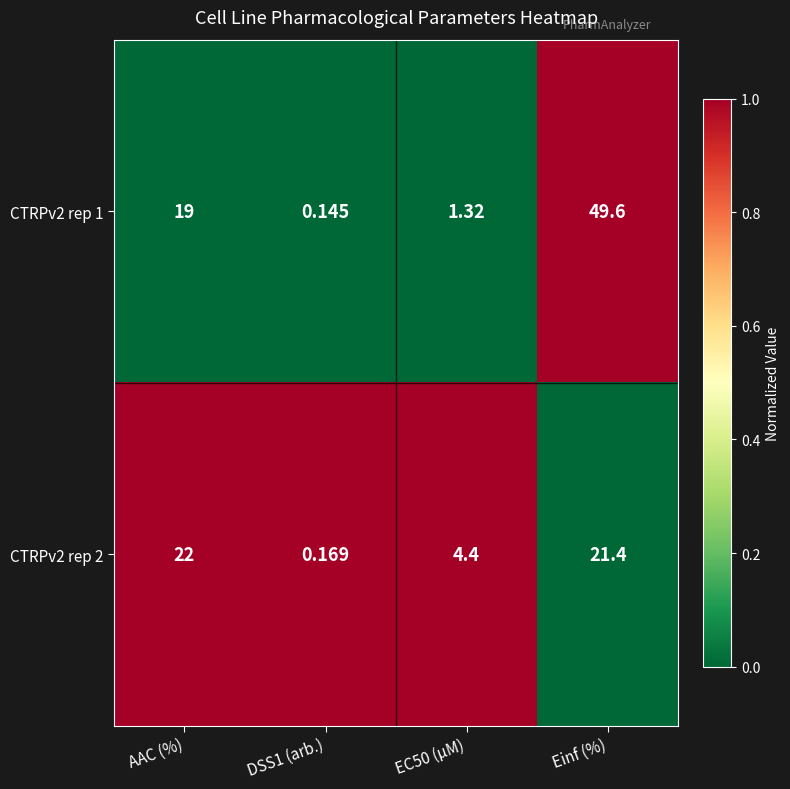

At which label does CTRPv2 rep 2 reach its peak?

AAC (%)